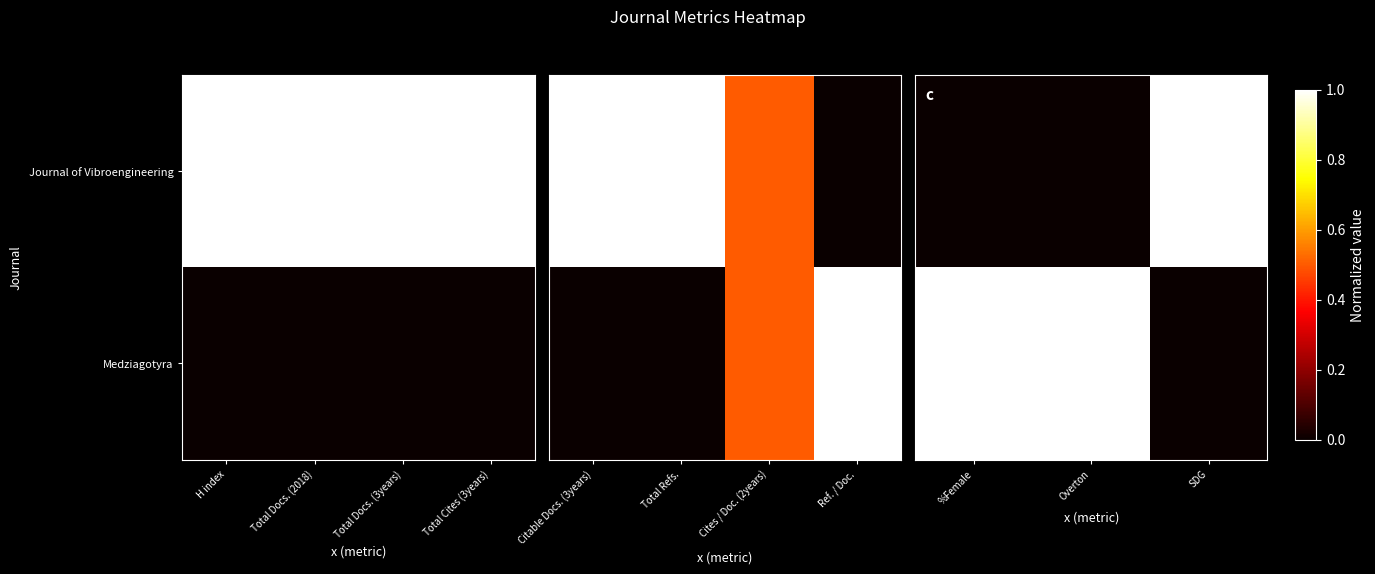

At which category is the sum across all series the highest?

%Female